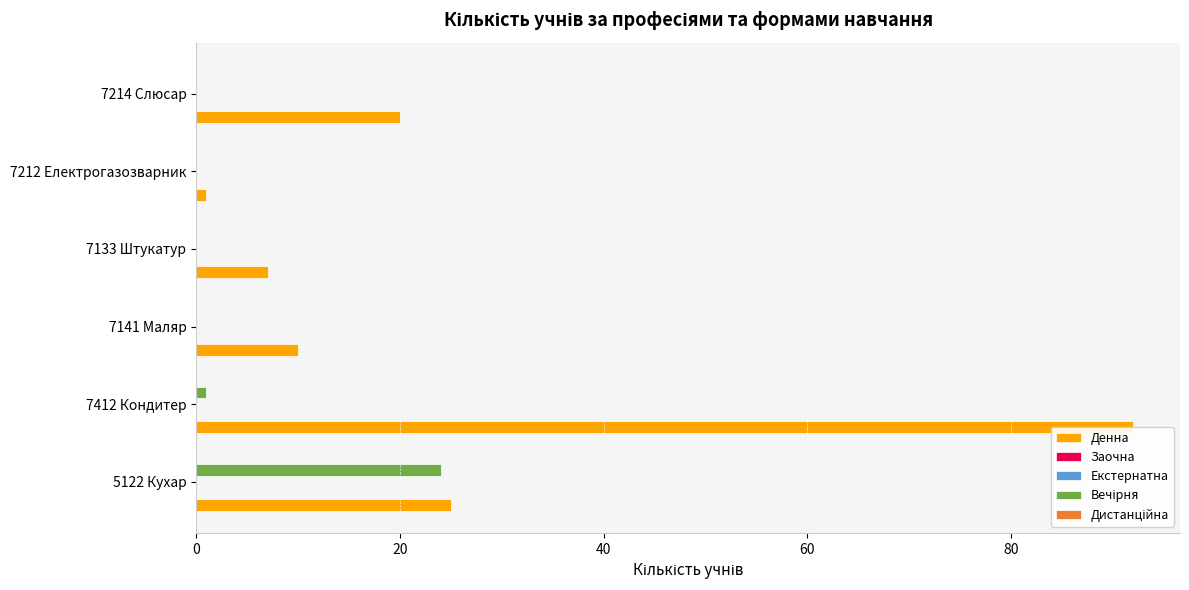

Is it true that Заочна equals 0.3 at 80?

False